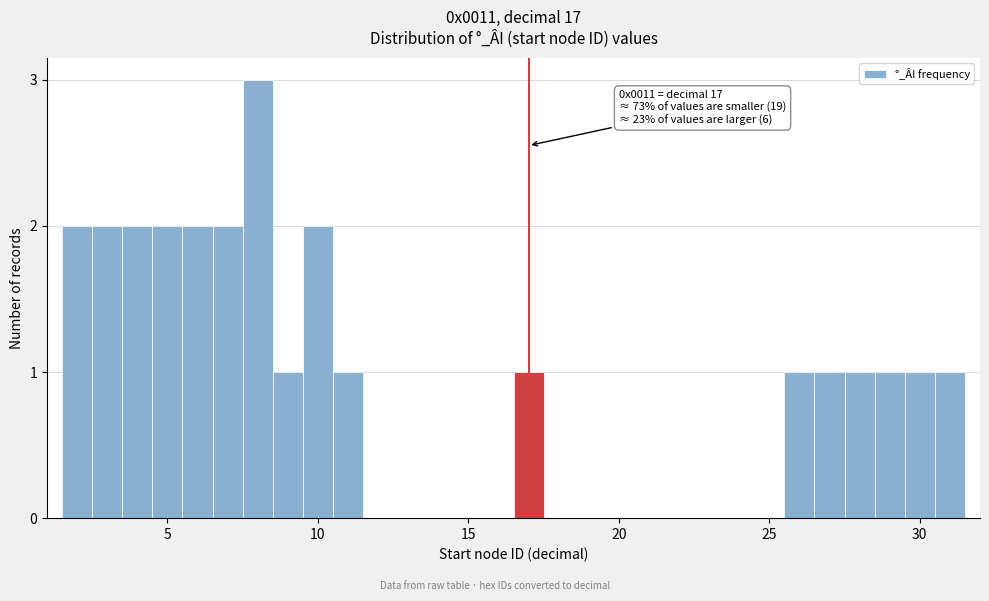

Read against the x-axis, roughly where is the centre of the tallest bar?

8.0